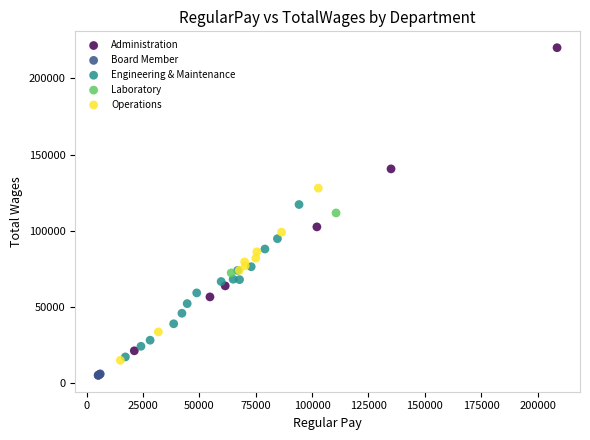

What are all the series names shown in the legend?

Administration, Board Member, Engineering & Maintenance, Laboratory, Operations